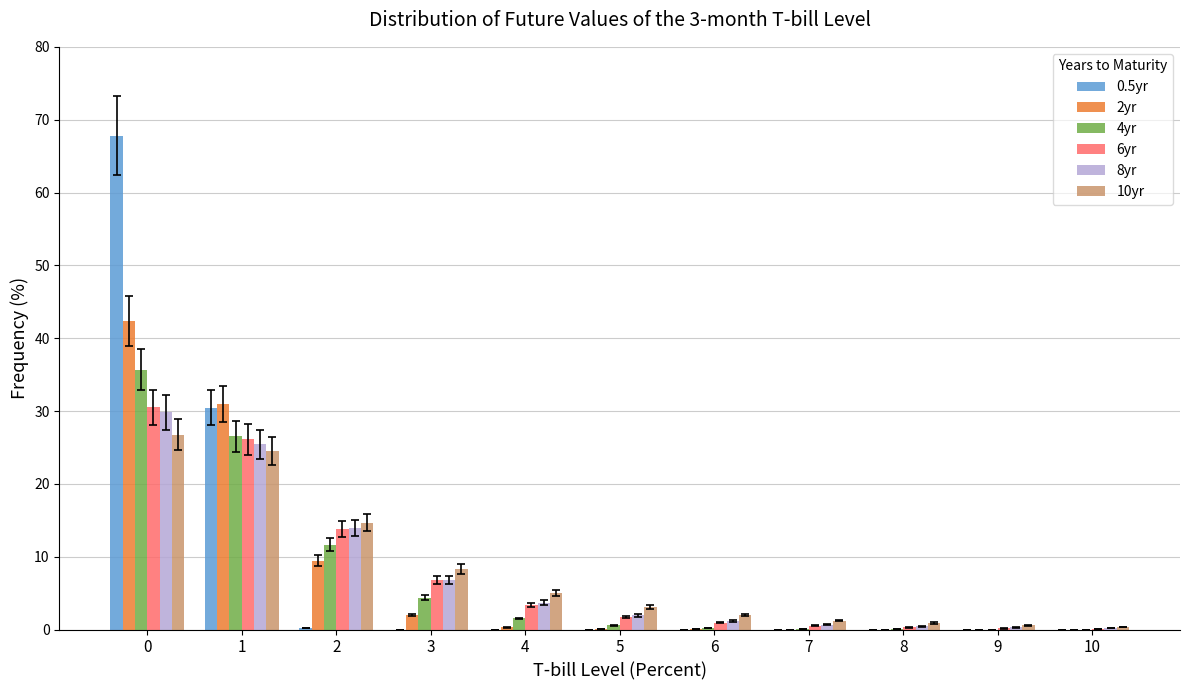

What is the maximum value shown in the chart?

67.8